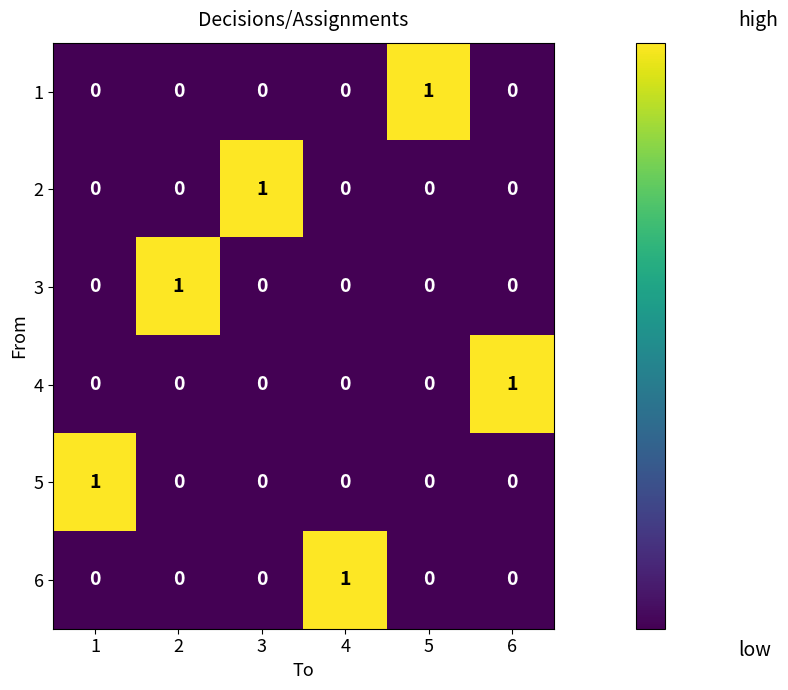

What is the difference between the highest and lowest values at 2?

1